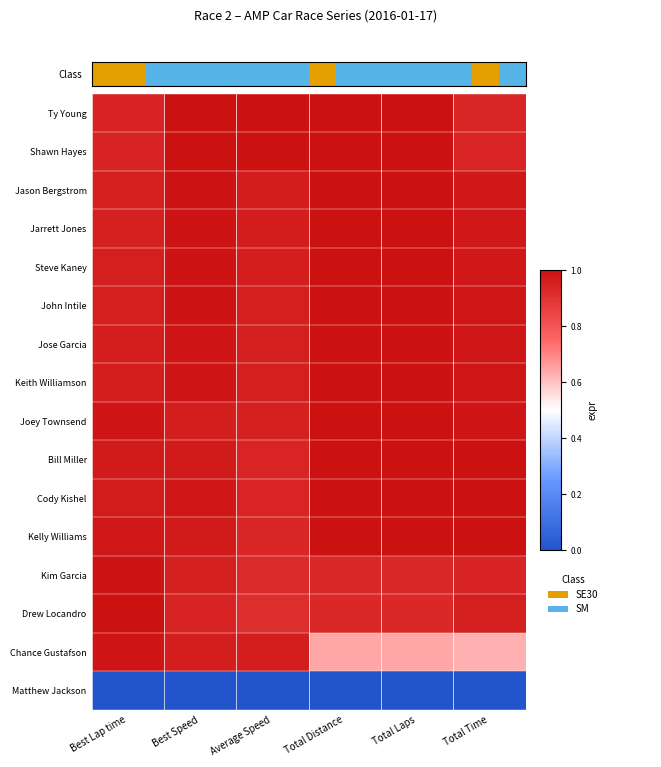

How many categories are shown in the chart?

6